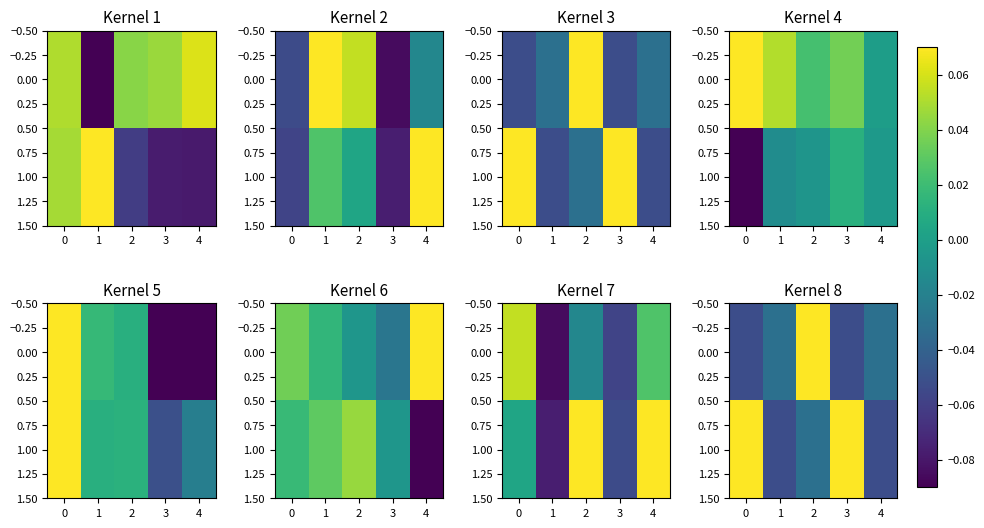

List the series in order of their overall mean, lowest first.

0.00, 1.00